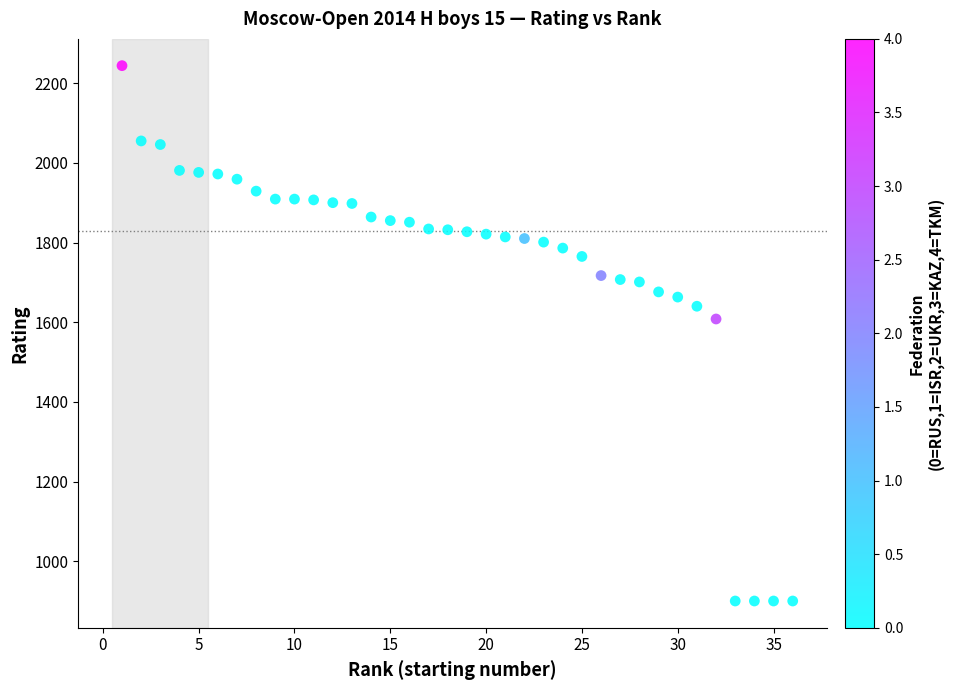

What is the range of Y values (max minus min)?

1344